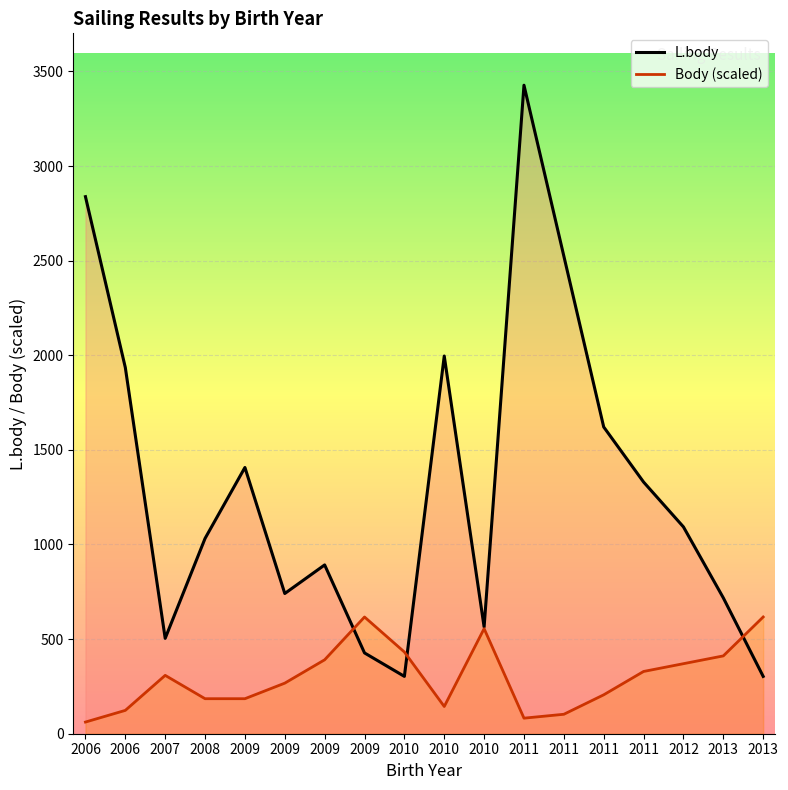

Is the value of Body (scaled) at 2011 greater than the value of L.body at 2009?

No